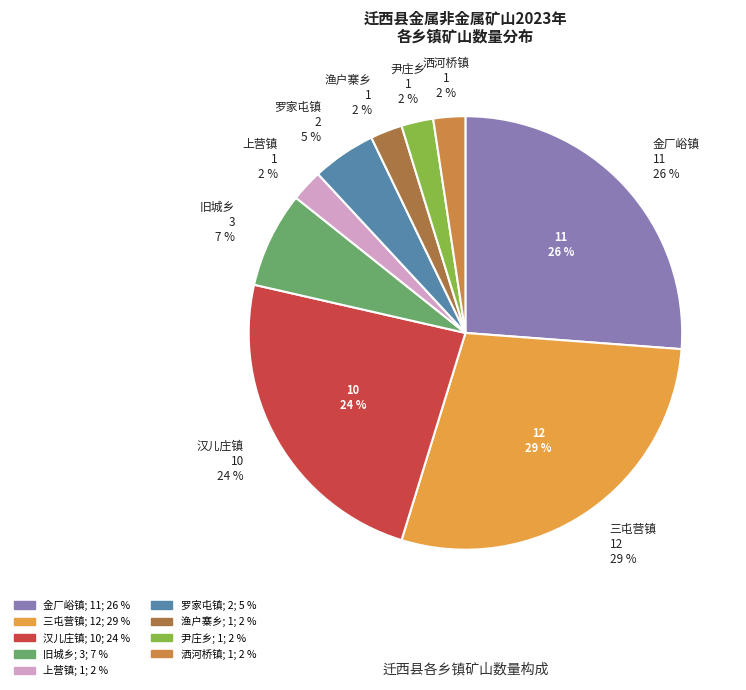

Does 上营镇 account for over 50% of the chart?

No